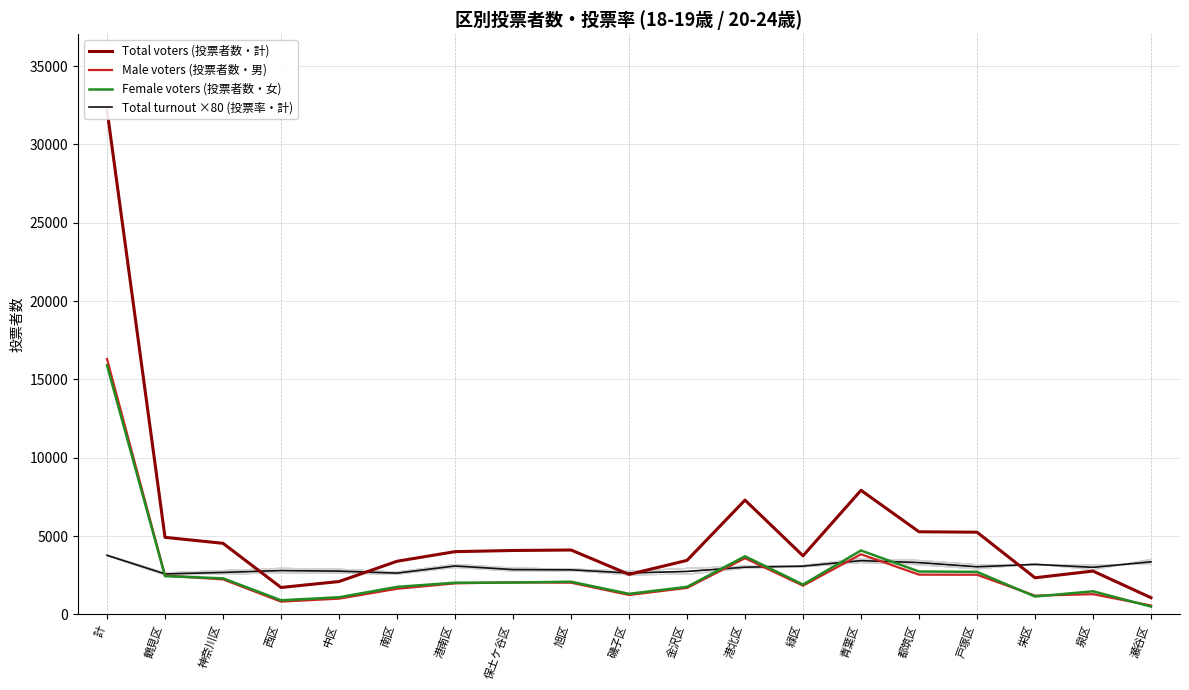

What is the difference between the Total voters (投票者数・計) values at 戸塚区 and 保土ケ谷区?

1168.0